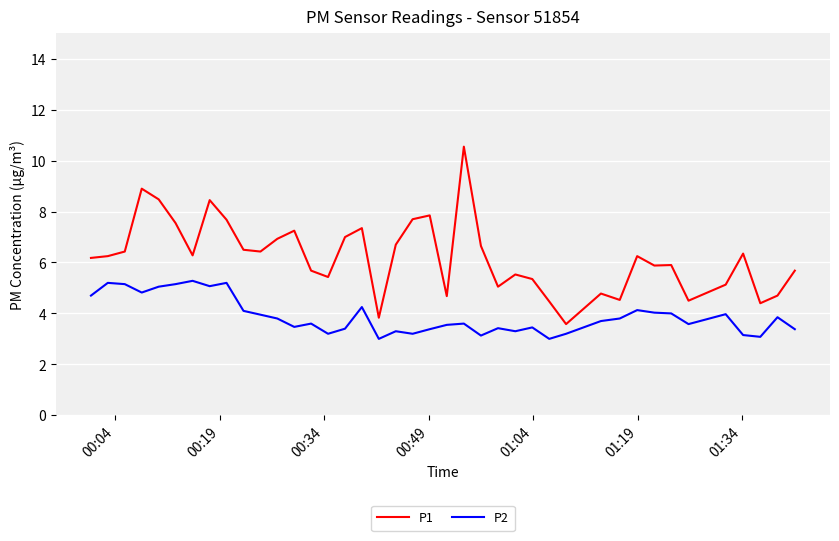

What is the difference between the maximum and minimum values in the P2 series?

2.3